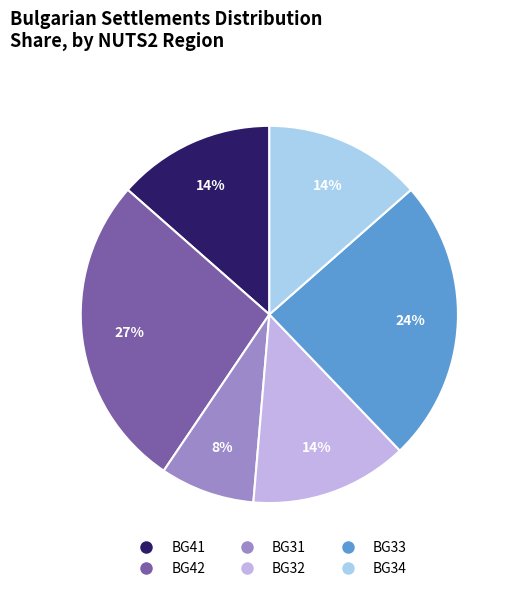

To the nearest percent, what is the combined percentage of BG32 and BG42?

41%